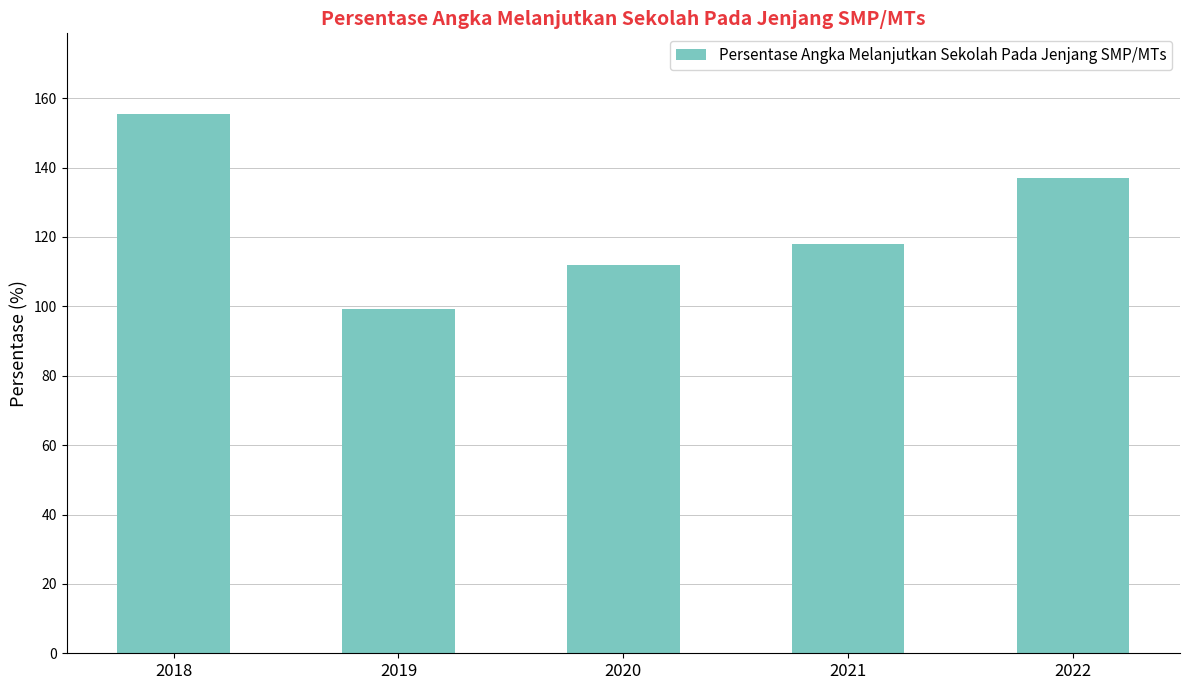

How many bars are there in total?

5